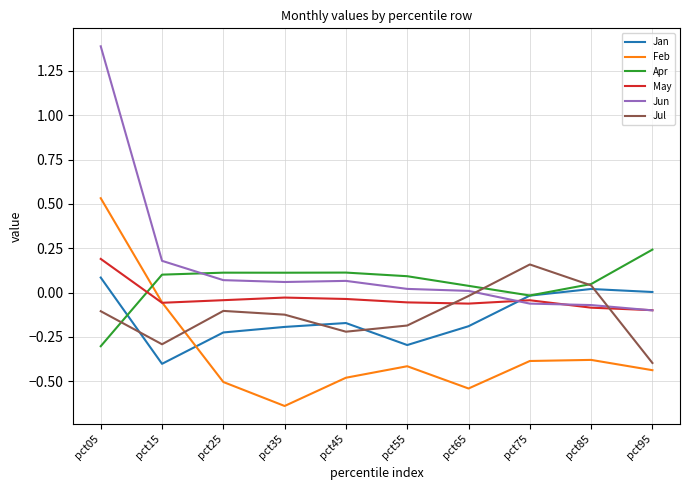

Where do Jul and Apr first cross each other?

pct05 and pct15